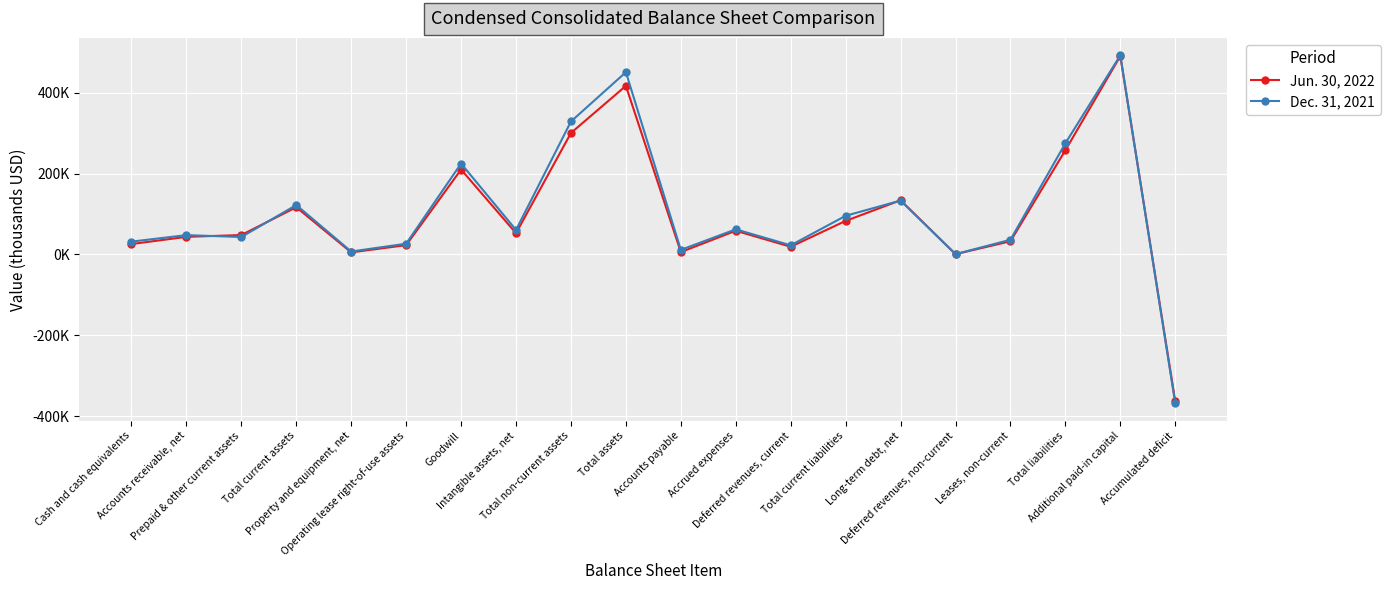

Which series changed the most between Accounts receivable, net and Accumulated deficit?

Dec. 31, 2021